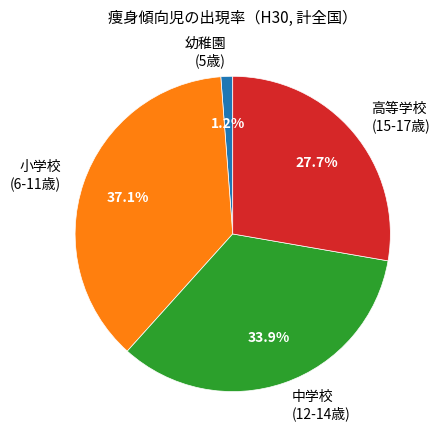

Approximately how many times larger is the value at 高等学校 (15-17歳) compared to 小学校 (6-11歳)?

0.7